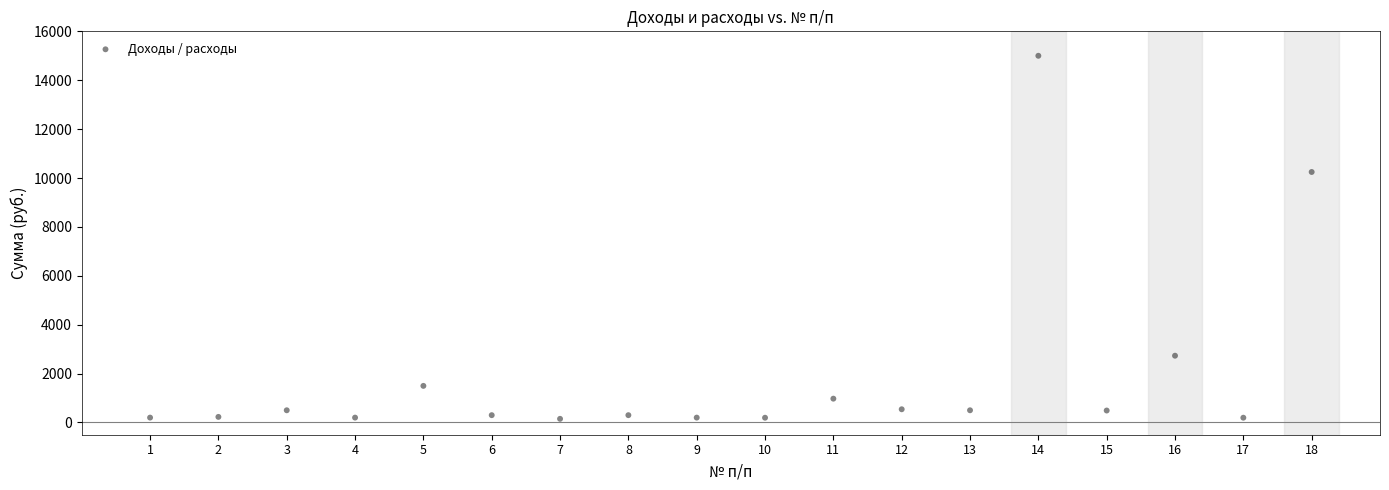

What Y value in the scatter plot is closest to 7575?

10246.8